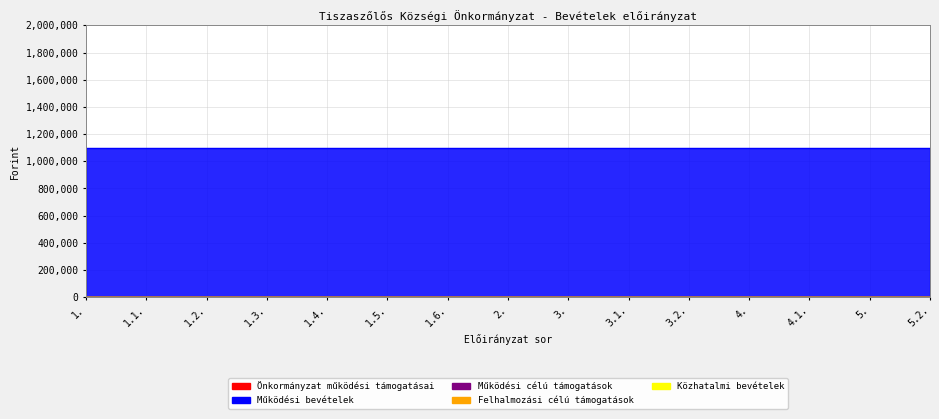

What is the label of the 8th point from the right?

2.